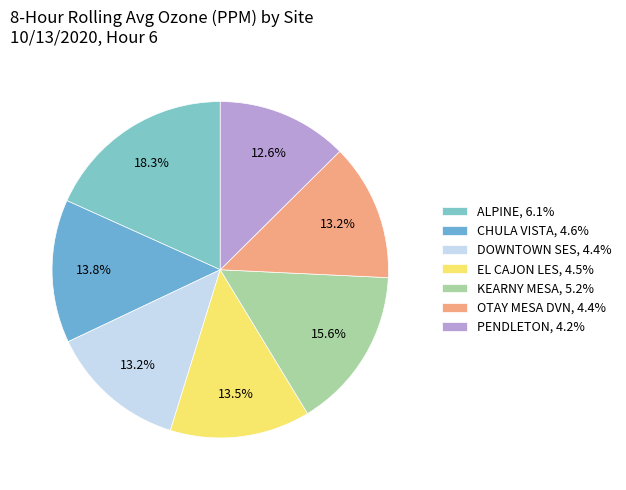

Do CHULA VISTA and OTAY MESA DVN together represent more than half of the pie?

No